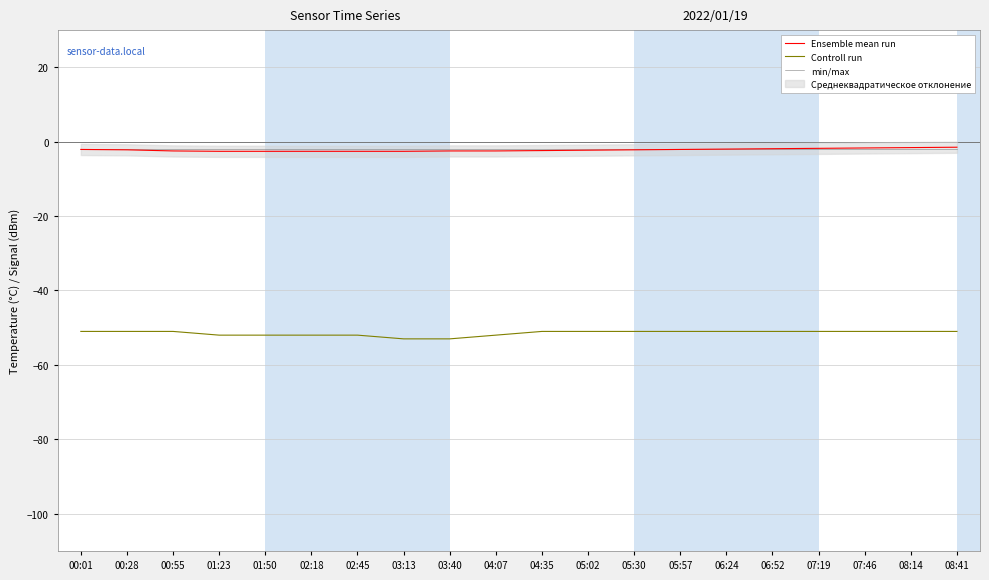

True or false: min/max and Controll run cross at least once.

False